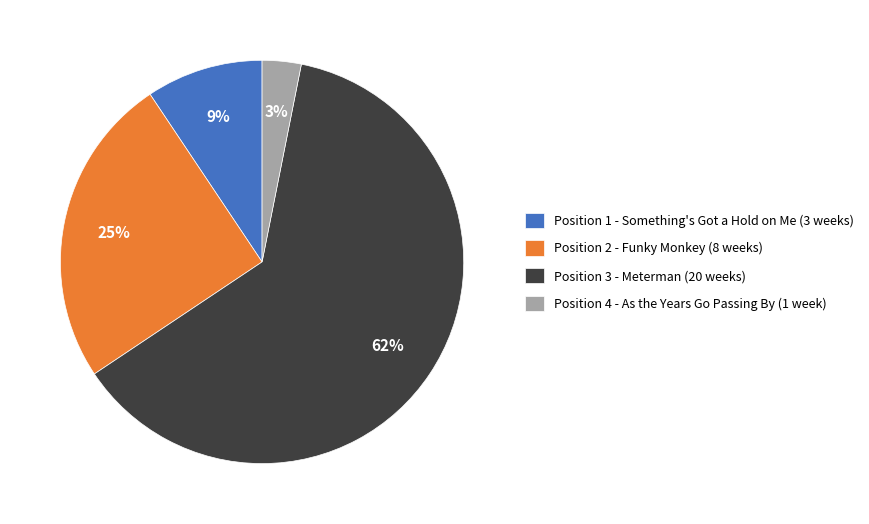

To the nearest percent, what is the difference between the Position 2 - Funky Monkey (8 weeks) and Position 1 - Something's Got a Hold on Me (3 weeks) slice percentages?

16%